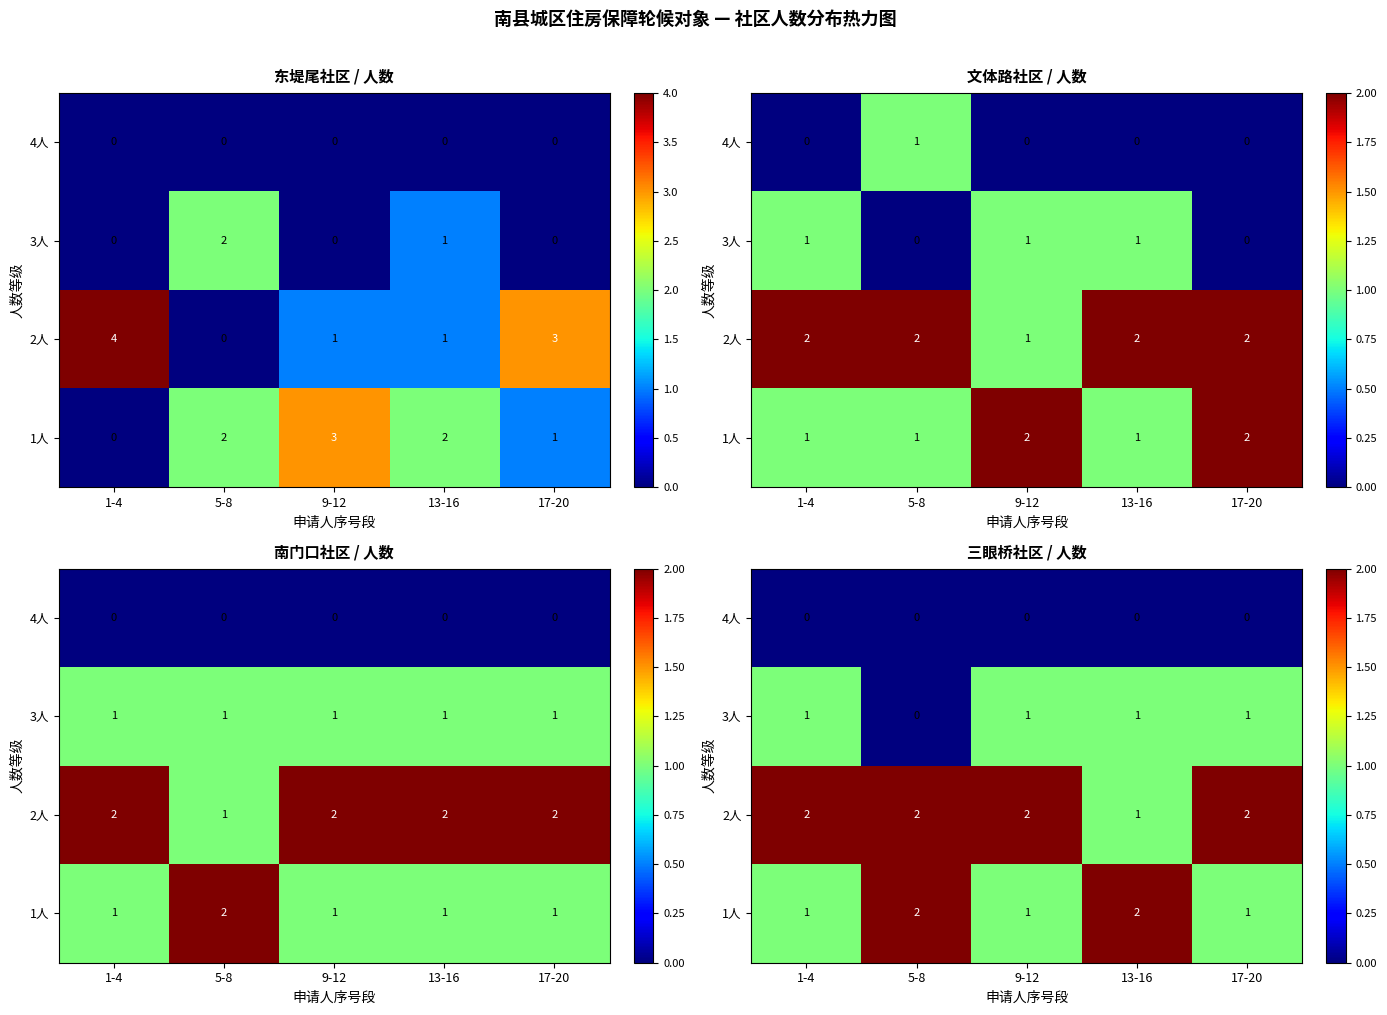

At 1-4, list the series in order from smallest to largest.

4人, 1人, 3人, 2人